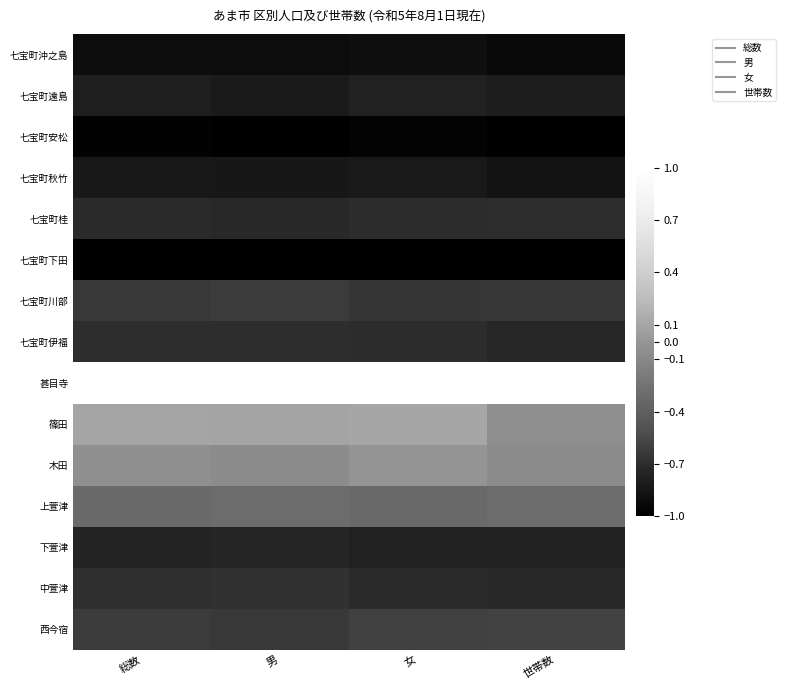

Which has a higher value, 女 or 総数?

女